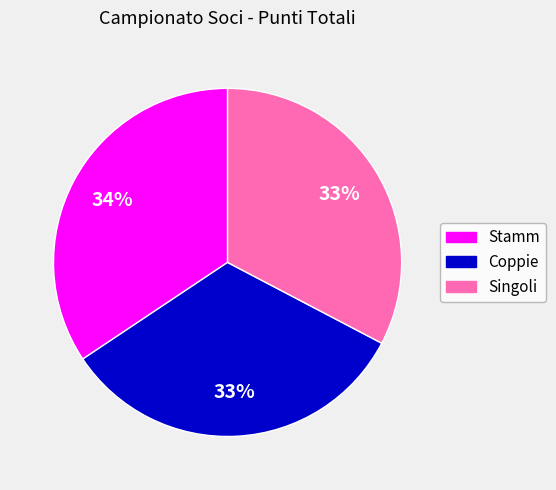

To the nearest percent, what percentage of the pie is Singoli?

33%